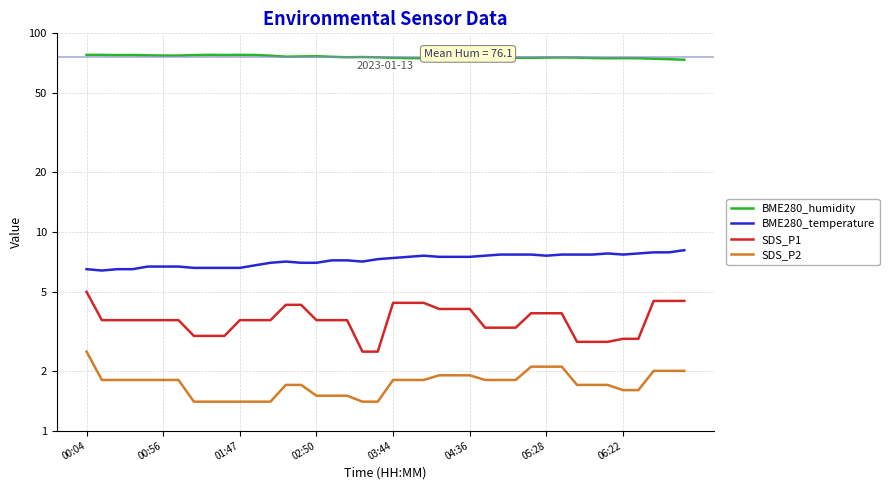

Which category has the highest value across all series?

00:04